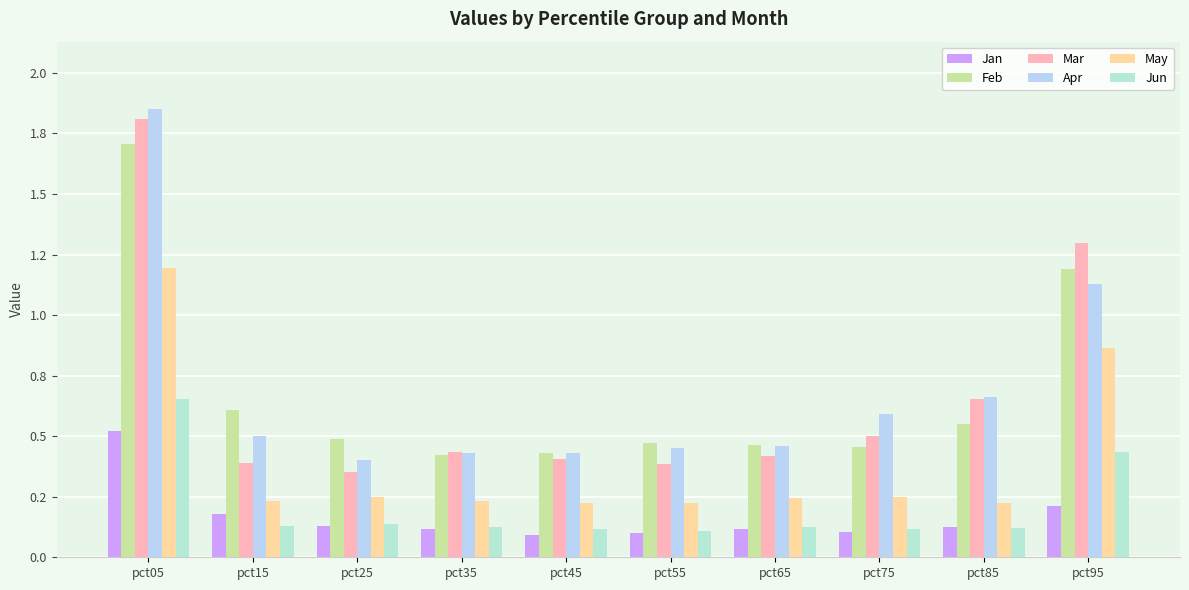

Are the bars grouped side by side (vs. stacked)?

Yes